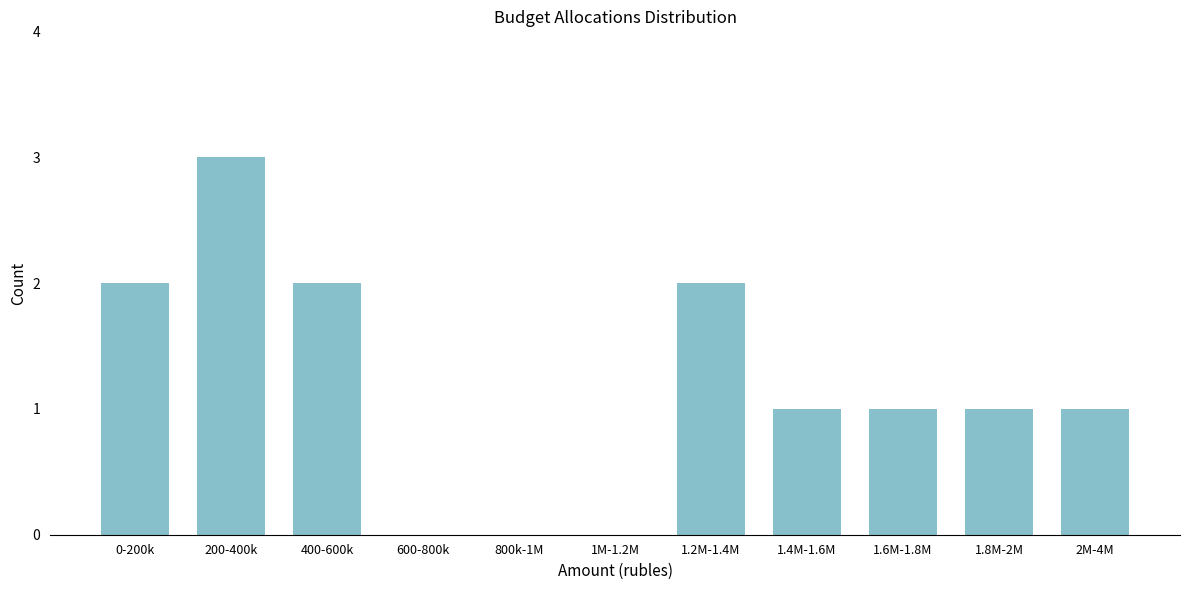

Reading left to right, list all the values displayed in this chart.

0-200k=2	200-400k=3	400-600k=2	600-800k=0	800k-1M=0	1M-1.2M=0	1.2M-1.4M=2	1.4M-1.6M=1	1.6M-1.8M=1	1.8M-2M=1	2M-4M=1